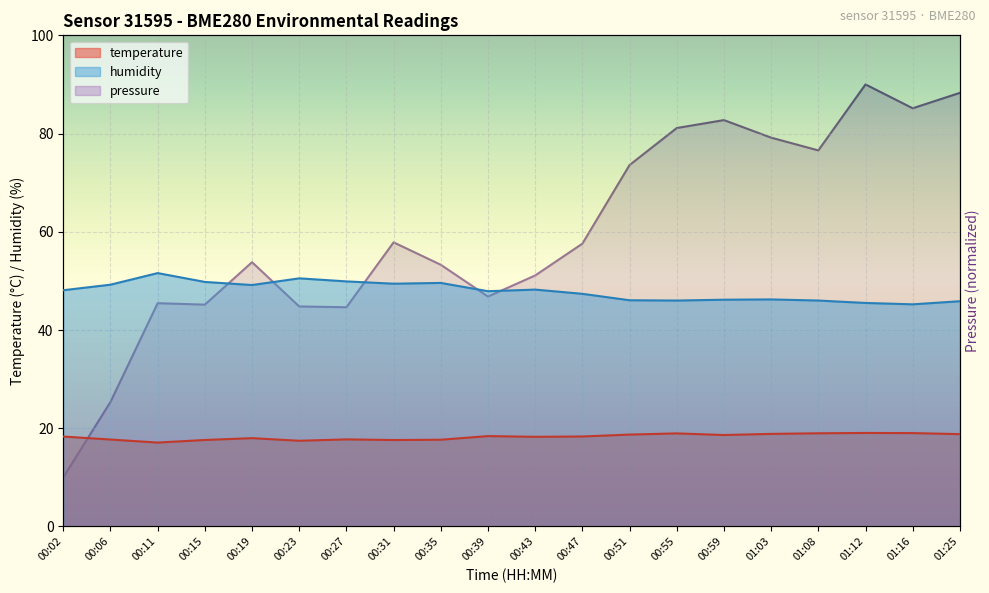

True or false: temperature and pressure cross at least once.

True